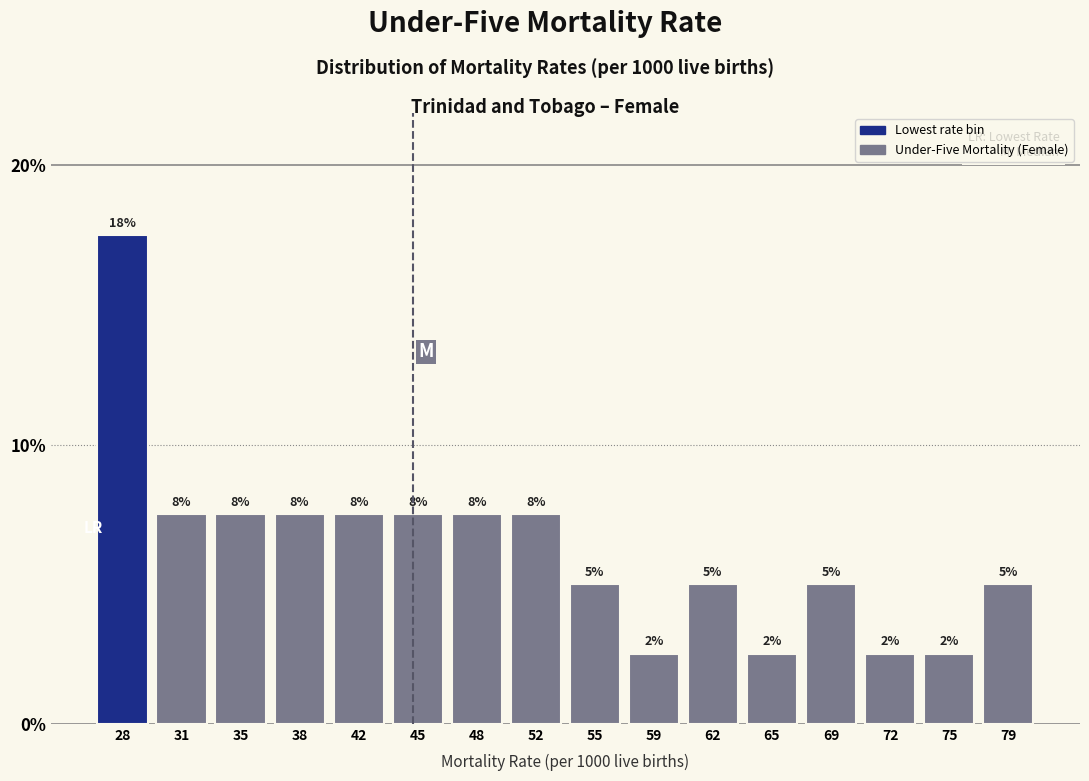

Does the chart contain any negative values?

No